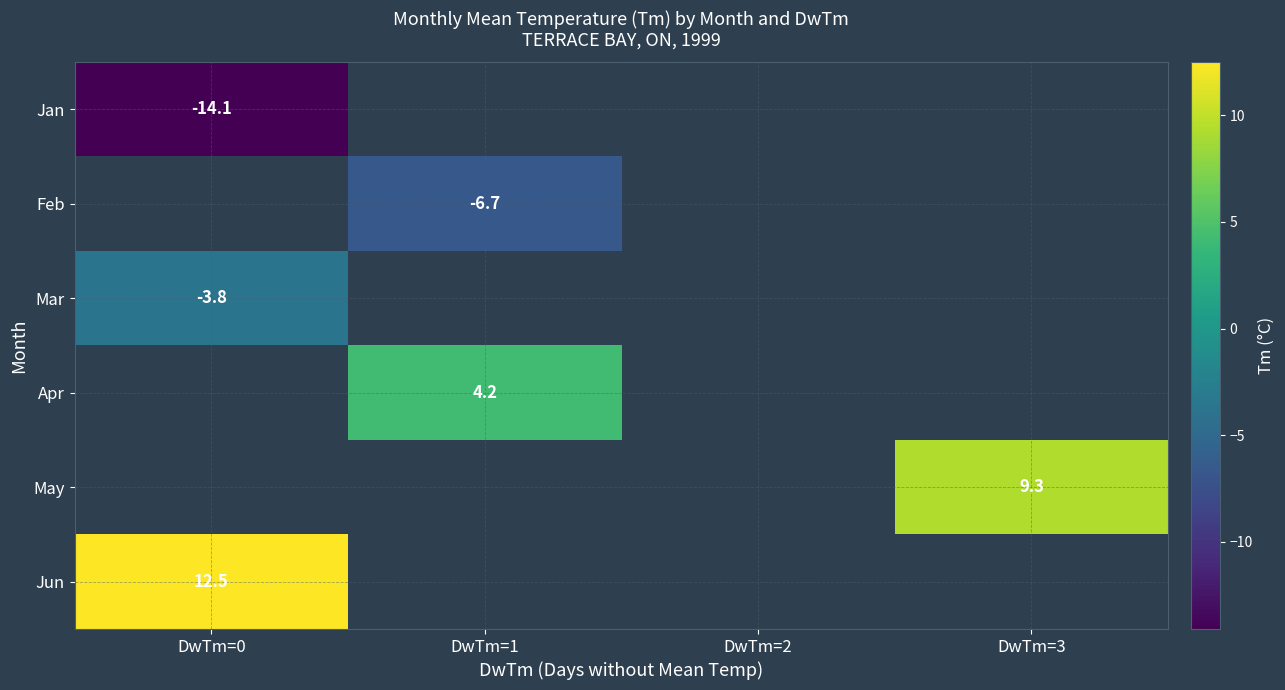

The value of Apr at DwTm=1 is 2.5. True or false?

False